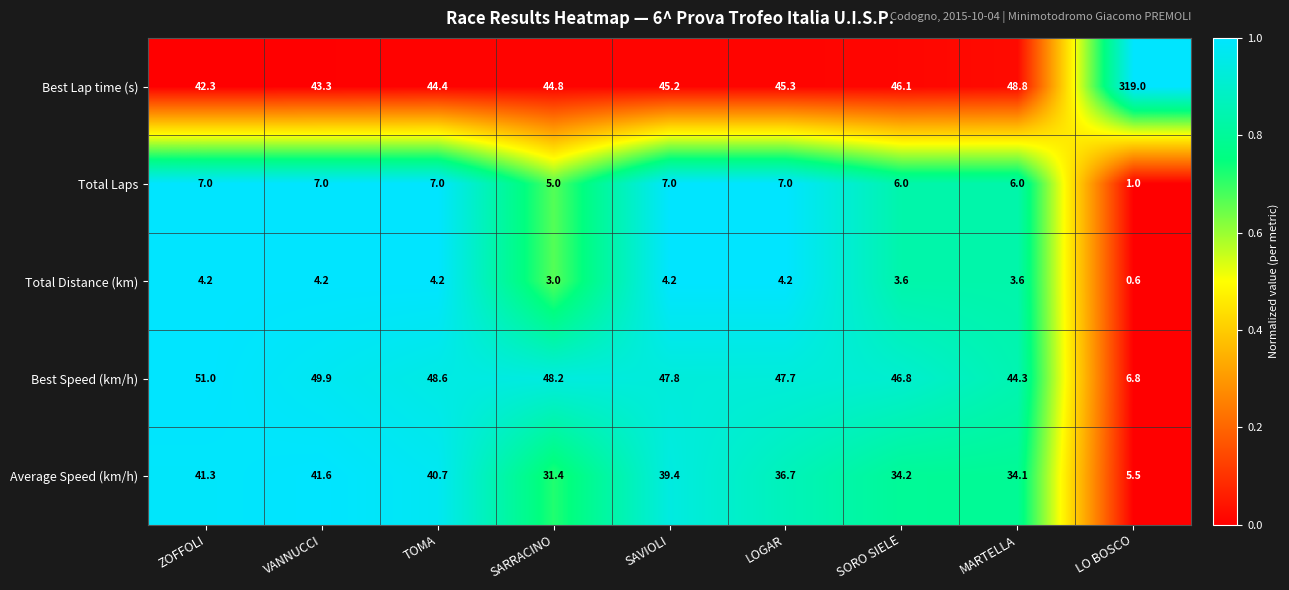

Which category has the highest value across all series?

LO BOSCO